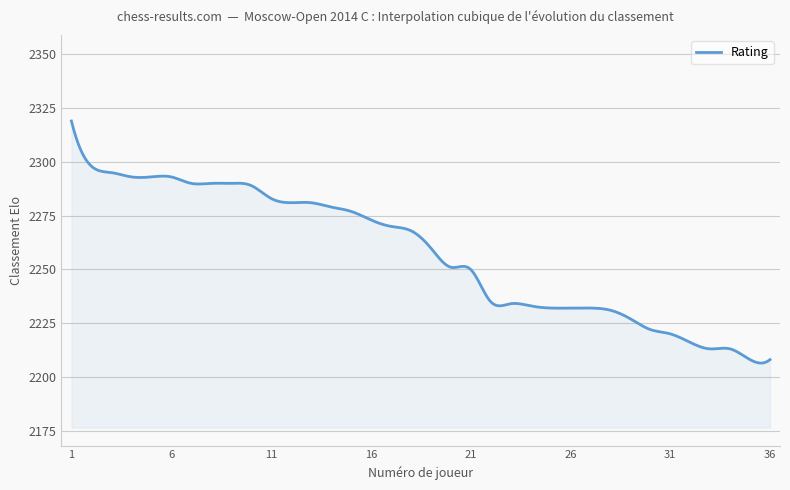

What is the difference between the maximum and minimum values?

112.6